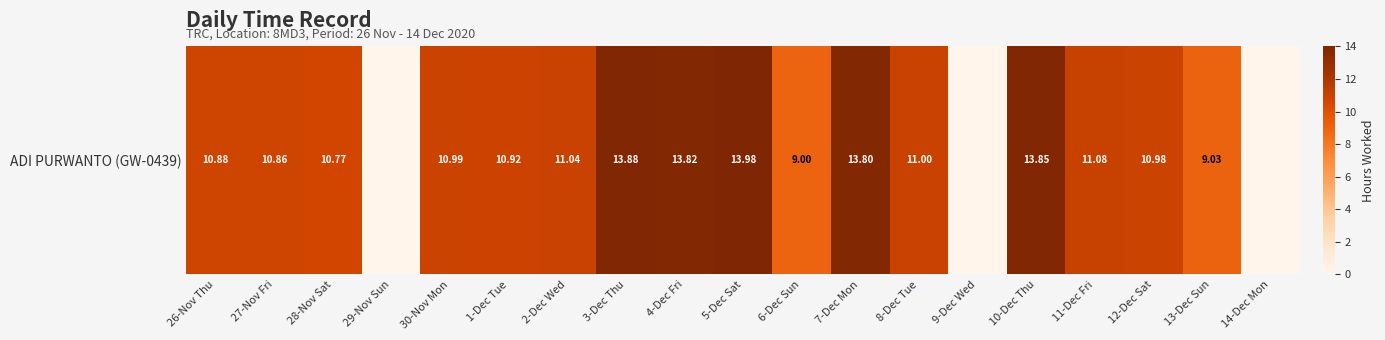

What is the approximate value at 30-Nov Mon?

11.0